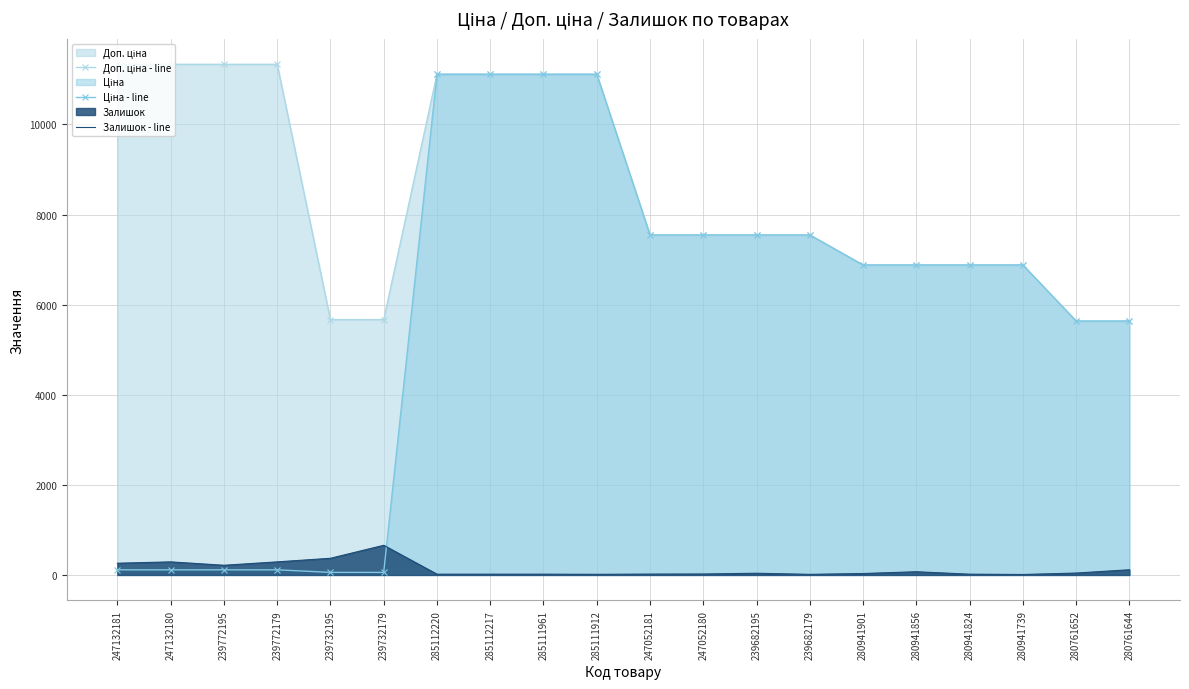

The Доп. ціна - line series shows 5667.0 at 239732179. True or false?

True